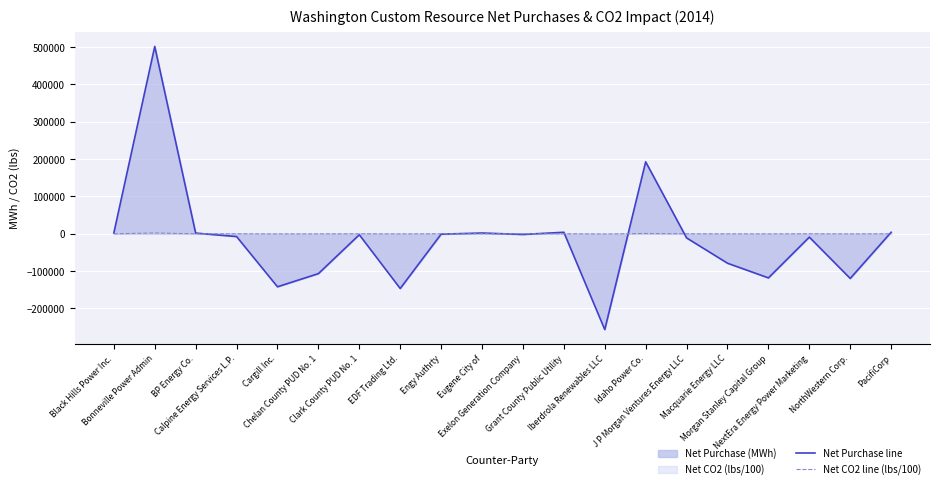

How many intersections are there between Net CO2 line (lbs/100) and Net Purchase line?

8